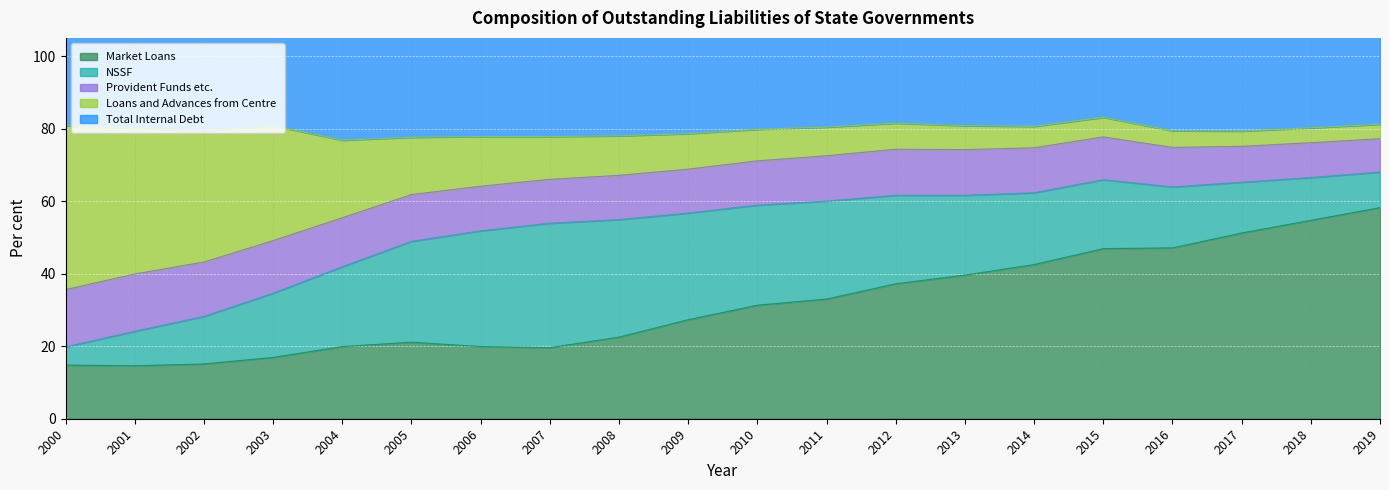

Where is Market Loans nearest to the value 36?

2012